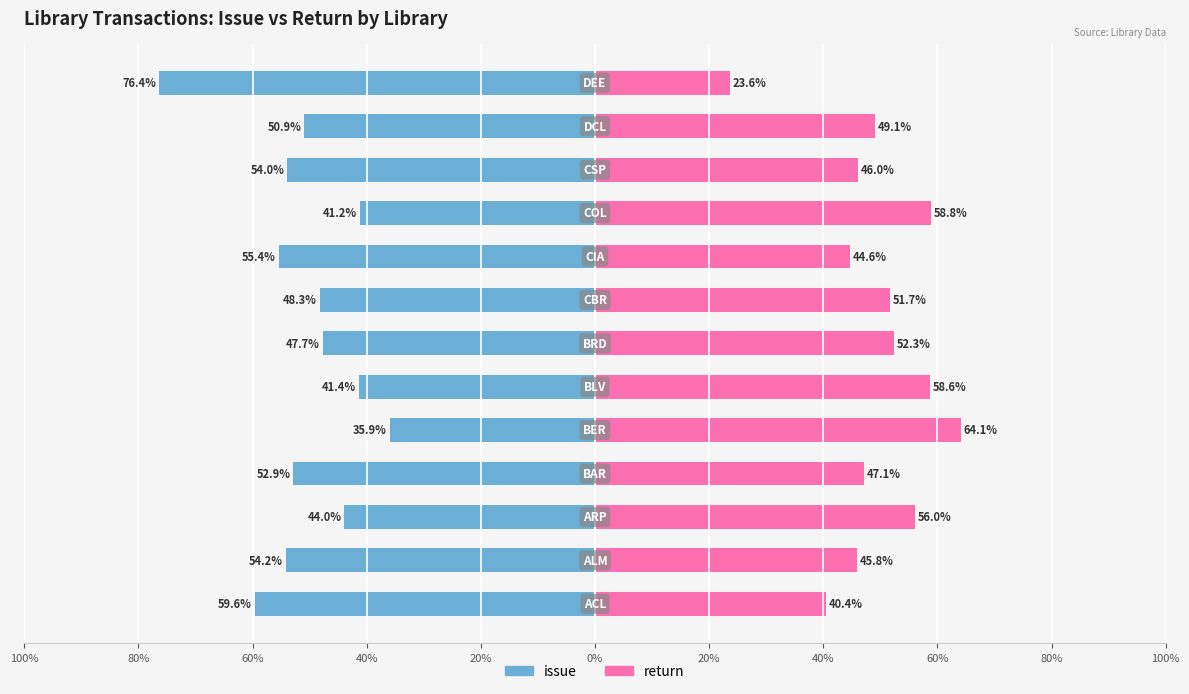

What is the smallest value displayed?

-76.4